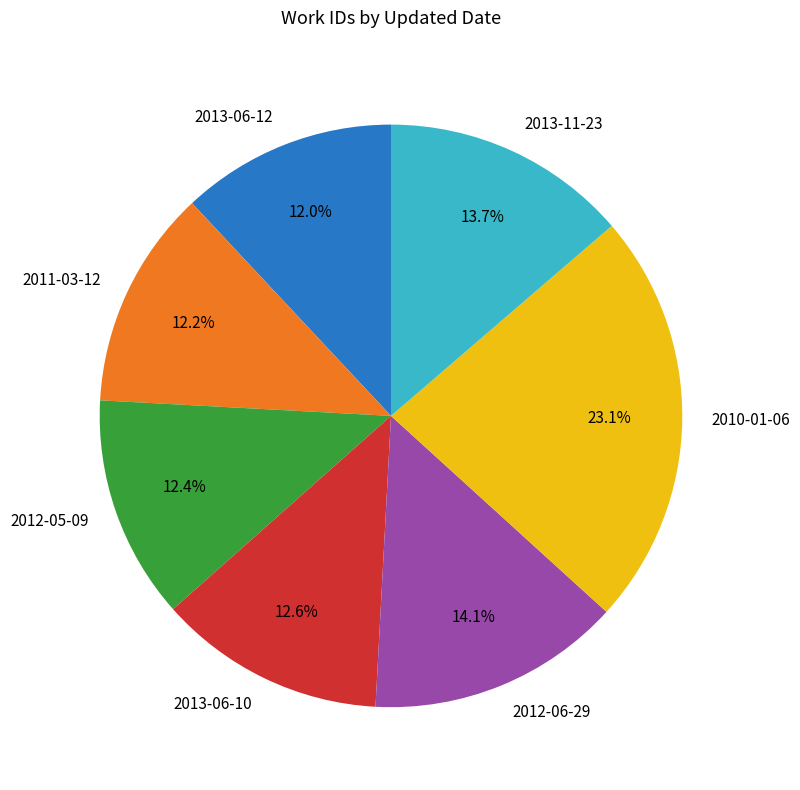

Is it true that 2013-06-10 is 13% of the pie?

True